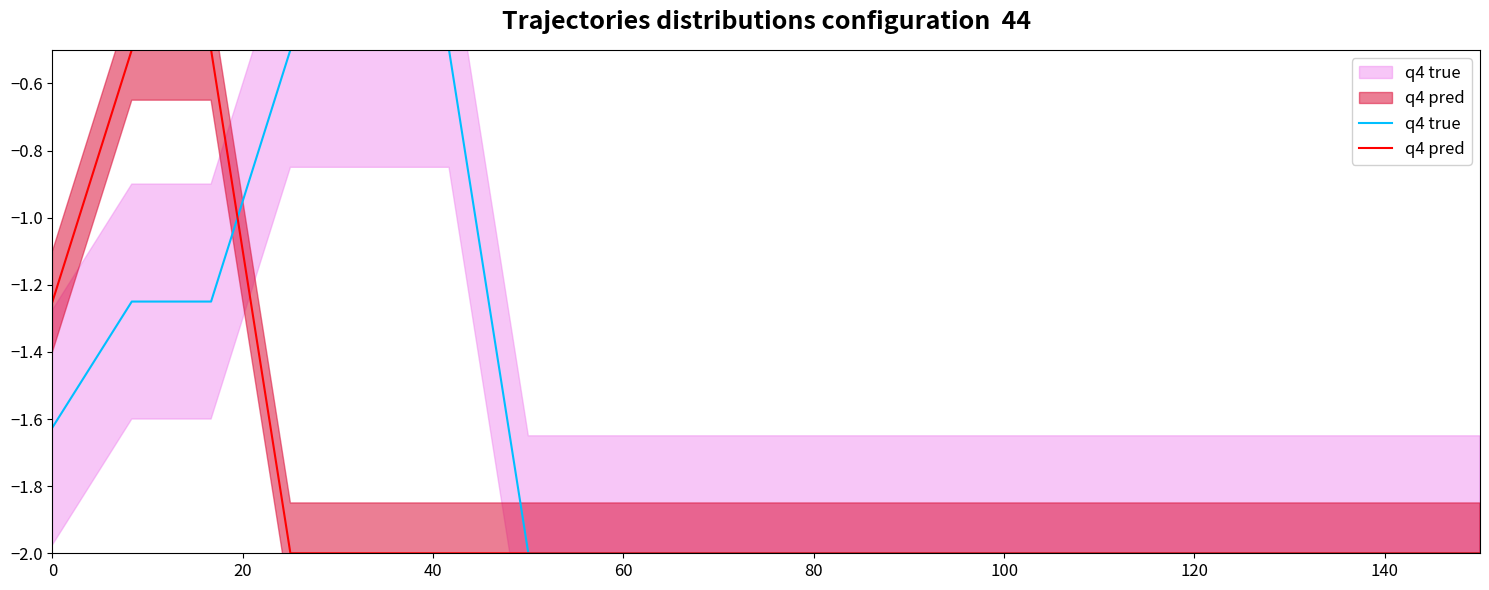

True or false: q4 true has a value of -1.4 at 140.

False